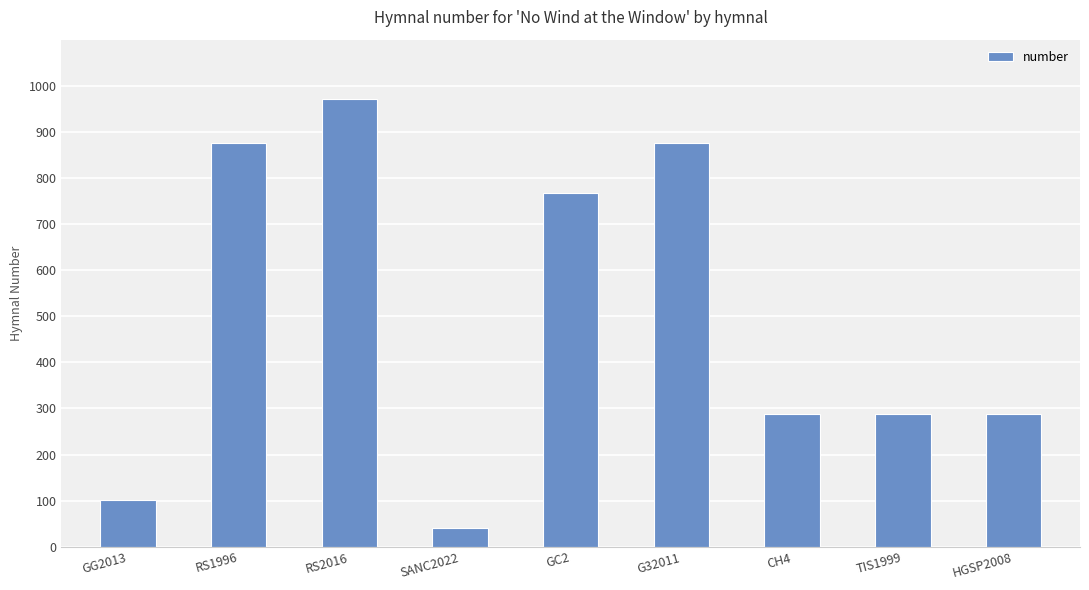

What is the greatest value displayed?

971